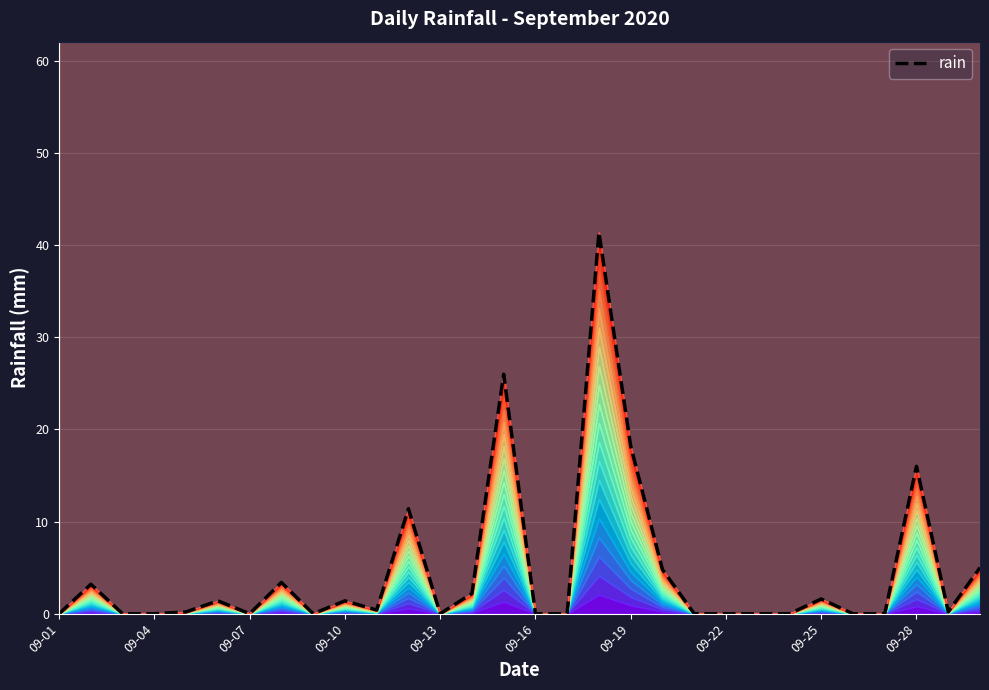

The chart shows a value of 0.0 at 22. True or false?

True